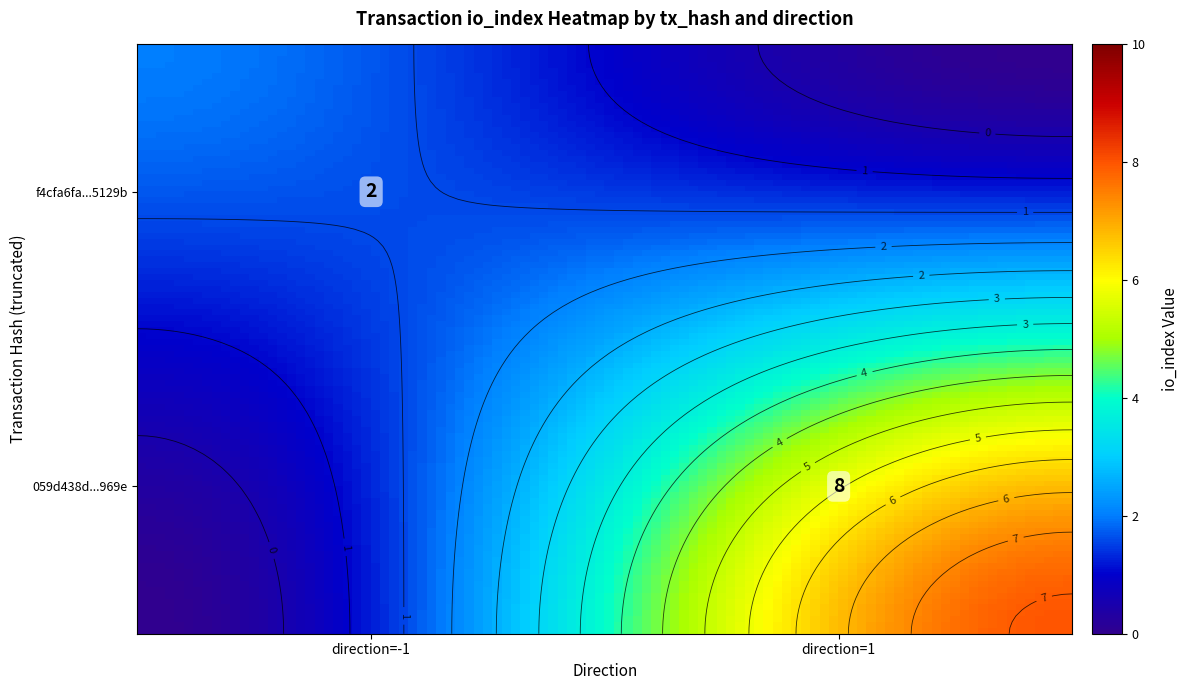

At how many categories does at least one series exceed 3?

1